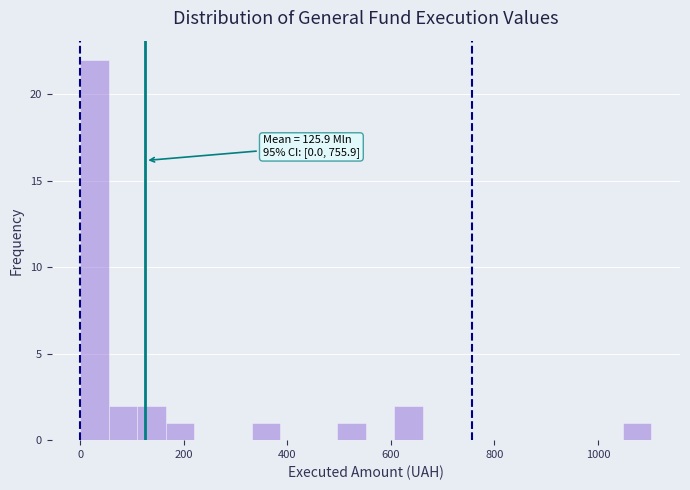

Around what value on the x-axis is the tallest bar? Give the approximate position of its centre, as read against the axis.

20